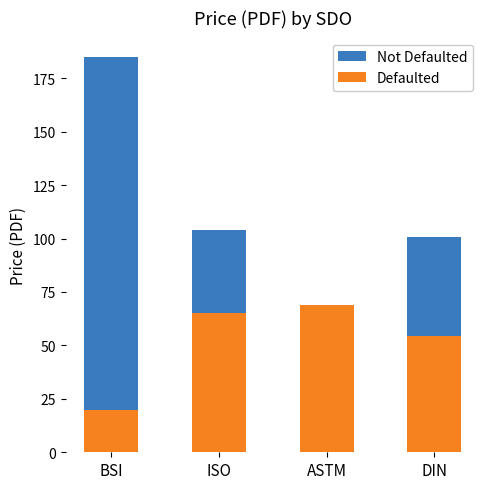

At which category is the sum across all series the highest?

BSI